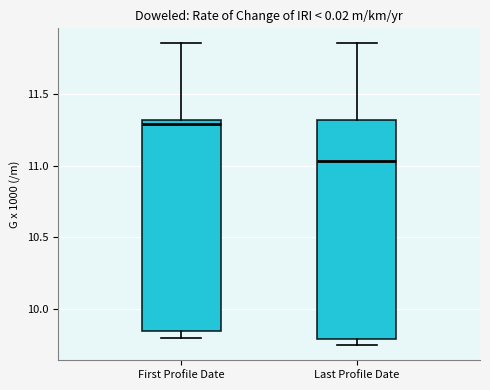

Reading left to right, transcribe this box plot: for each box, give where its median line is, the range the box spans, and where its two whiskers end, as read against the y-axis. The values are not printed on the chart, so give them approximately, as read against the axis.

First Profile Date: median 11.30 (just below the box's upper edge), box 9.85 to 11.30, whiskers 9.80 to 11.85
Last Profile Date: median 11.05, box 9.80 to 11.30, whiskers 9.75 to 11.85